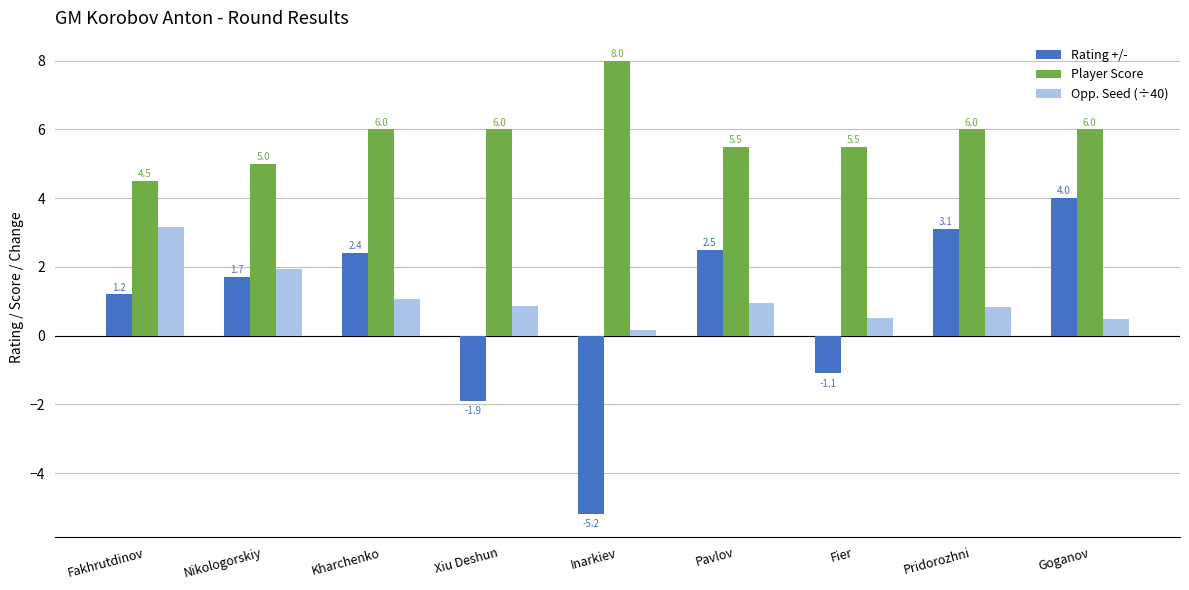

What is the difference between the maximum and minimum values in the Player Score series?

3.5